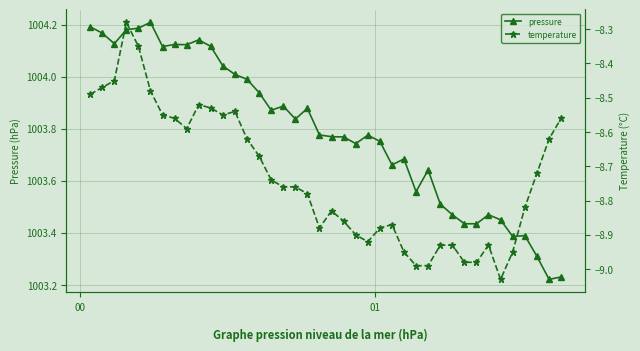

True or false: pressure has more than 0 points higher than both neighbors.

True